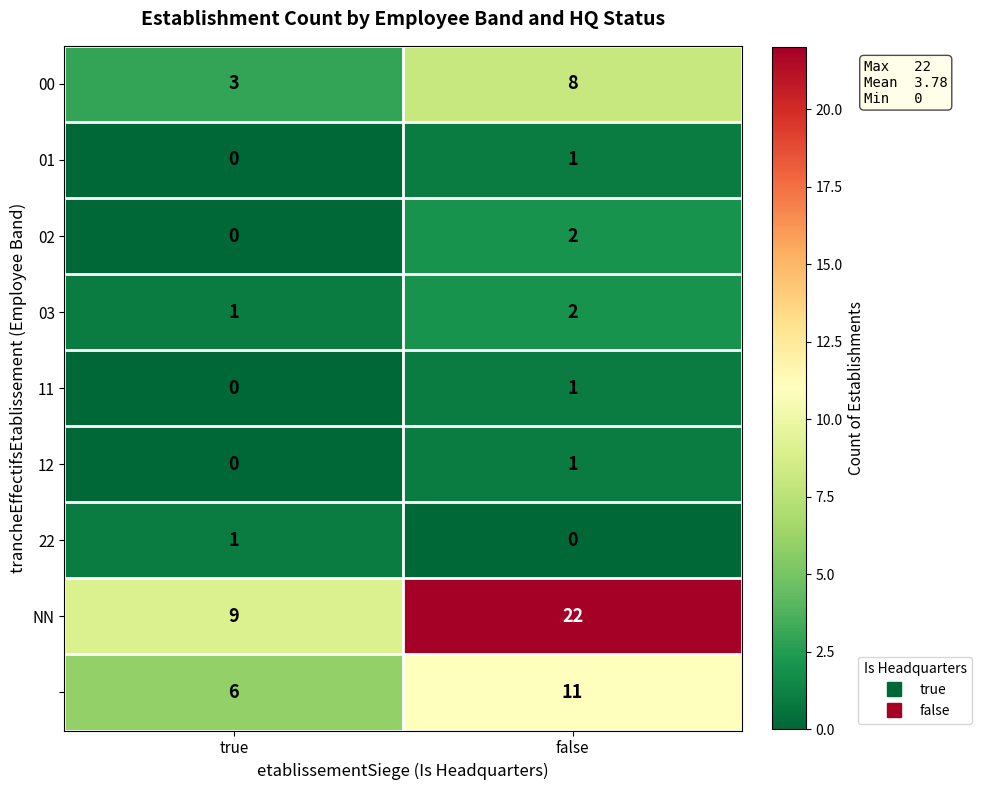

At which category is the sum across all series the highest?

false